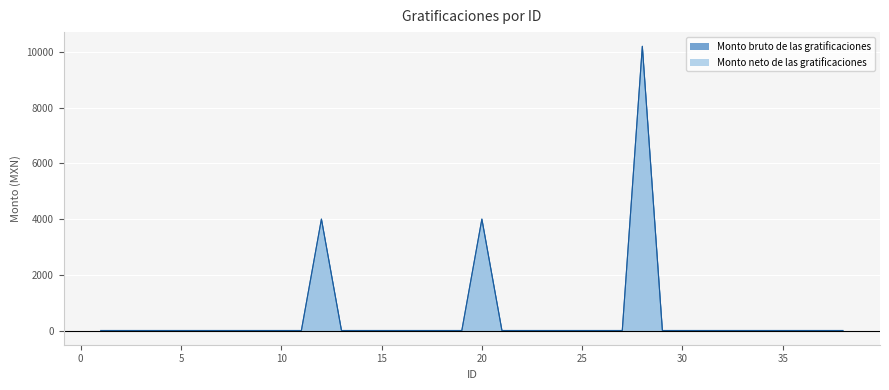

At 38, list the series in order from largest to smallest.

Monto bruto de las gratificaciones, Monto neto de las gratificaciones